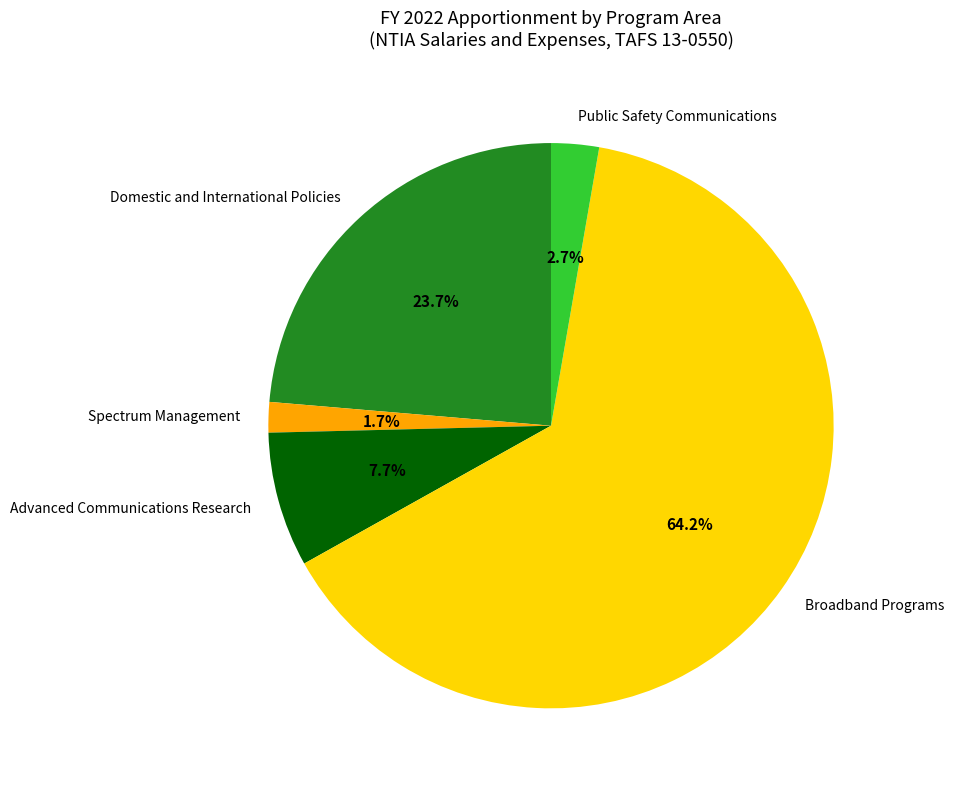

Which category accounts for the majority?

Broadband Programs